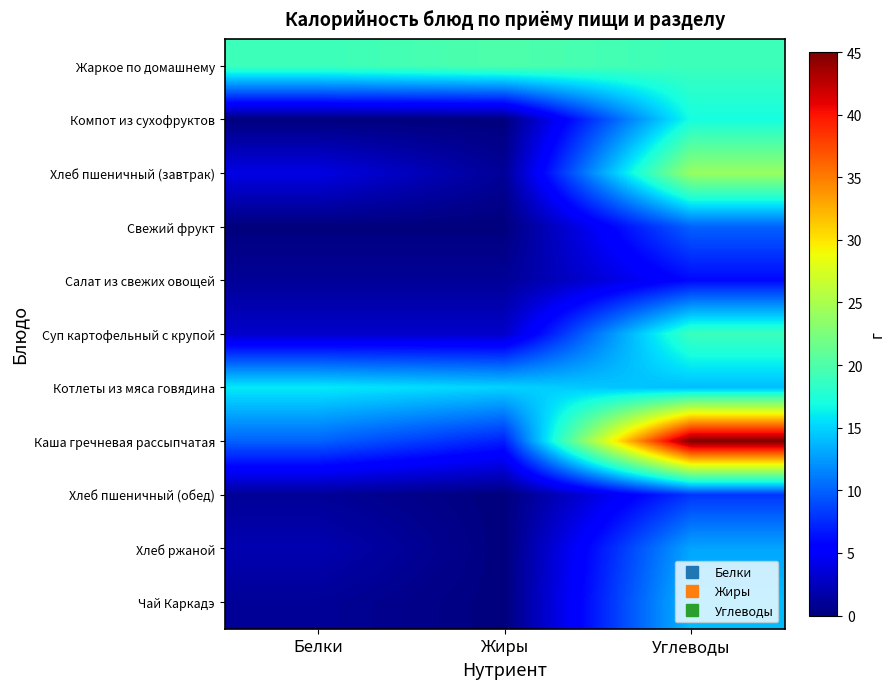

Which category has the lowest value across all series?

Белки